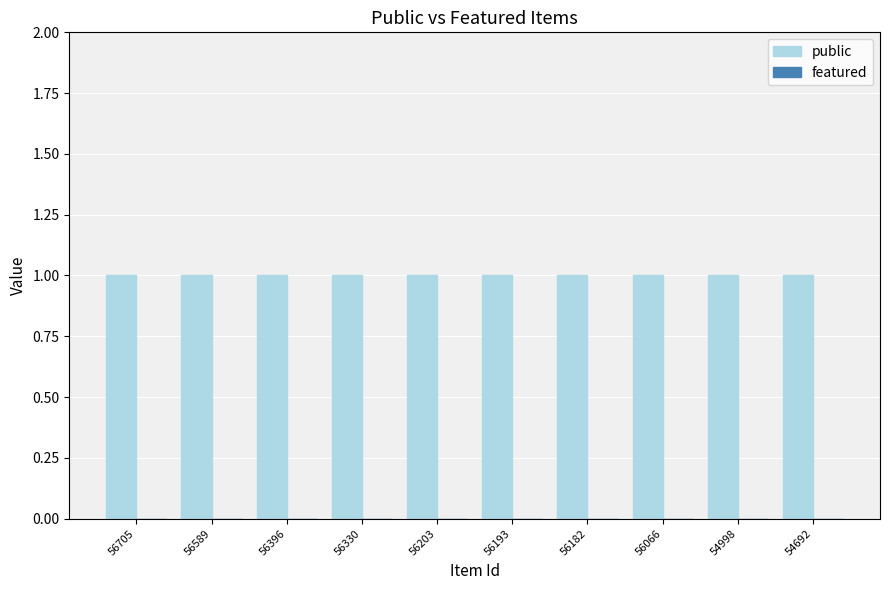

At which label does public reach its peak?

56705